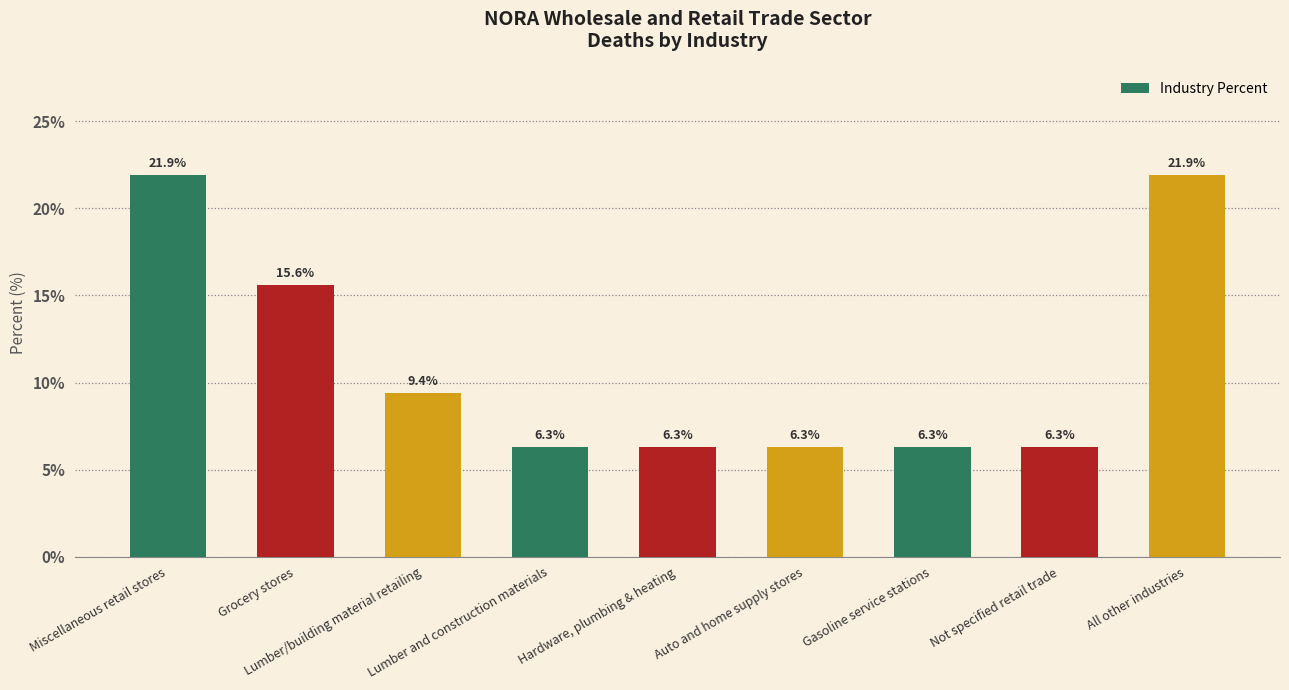

What is the value of the 8th bar from the left?

6.3